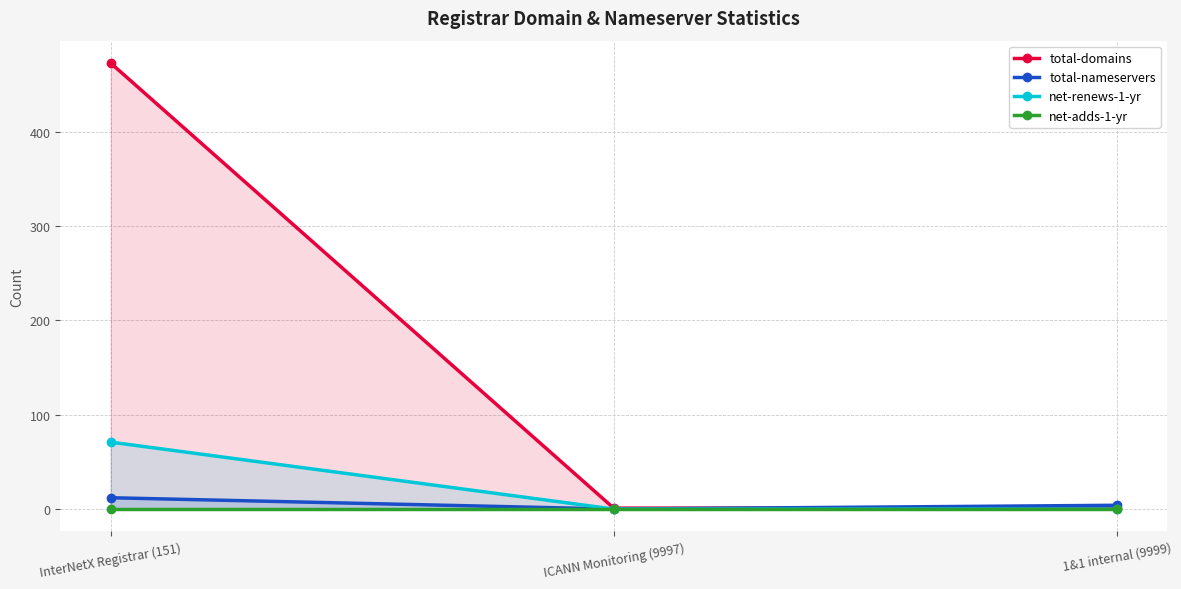

Which series has the widest spread of values?

total-domains